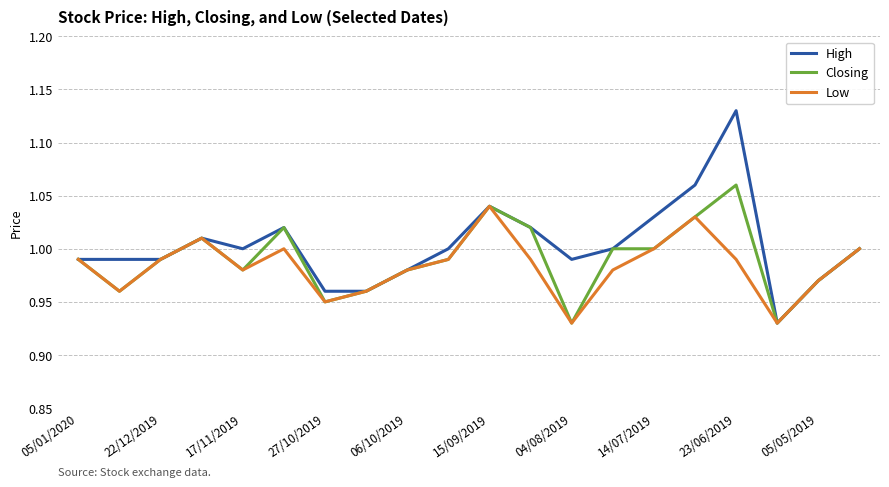

List the series in order of their peak value, highest first.

High, Closing, Low